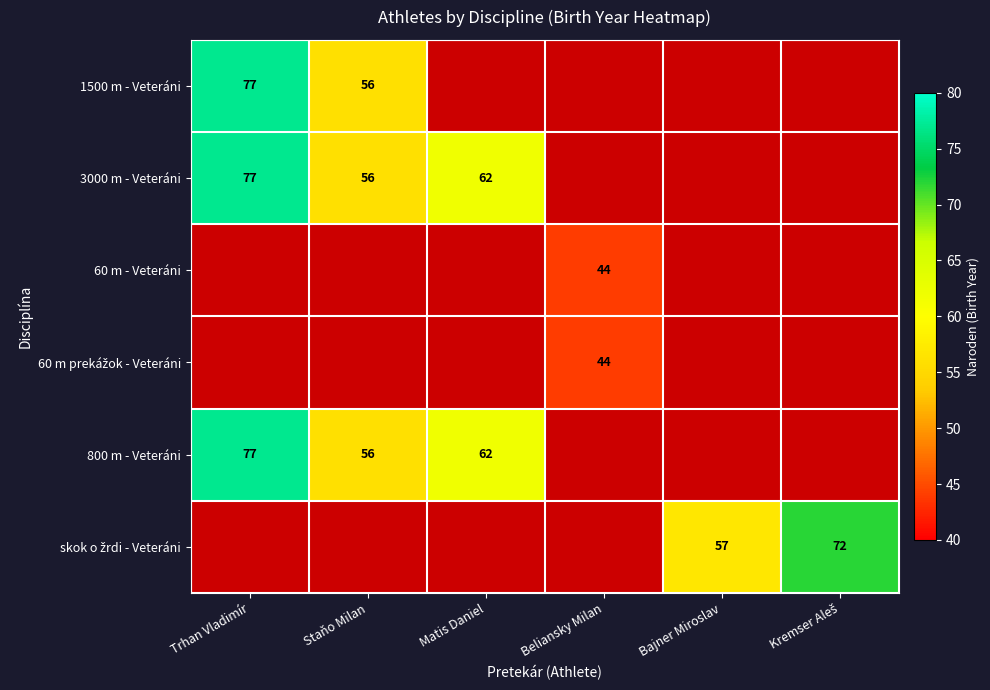

At how many categories does at least one series exceed 63?

2